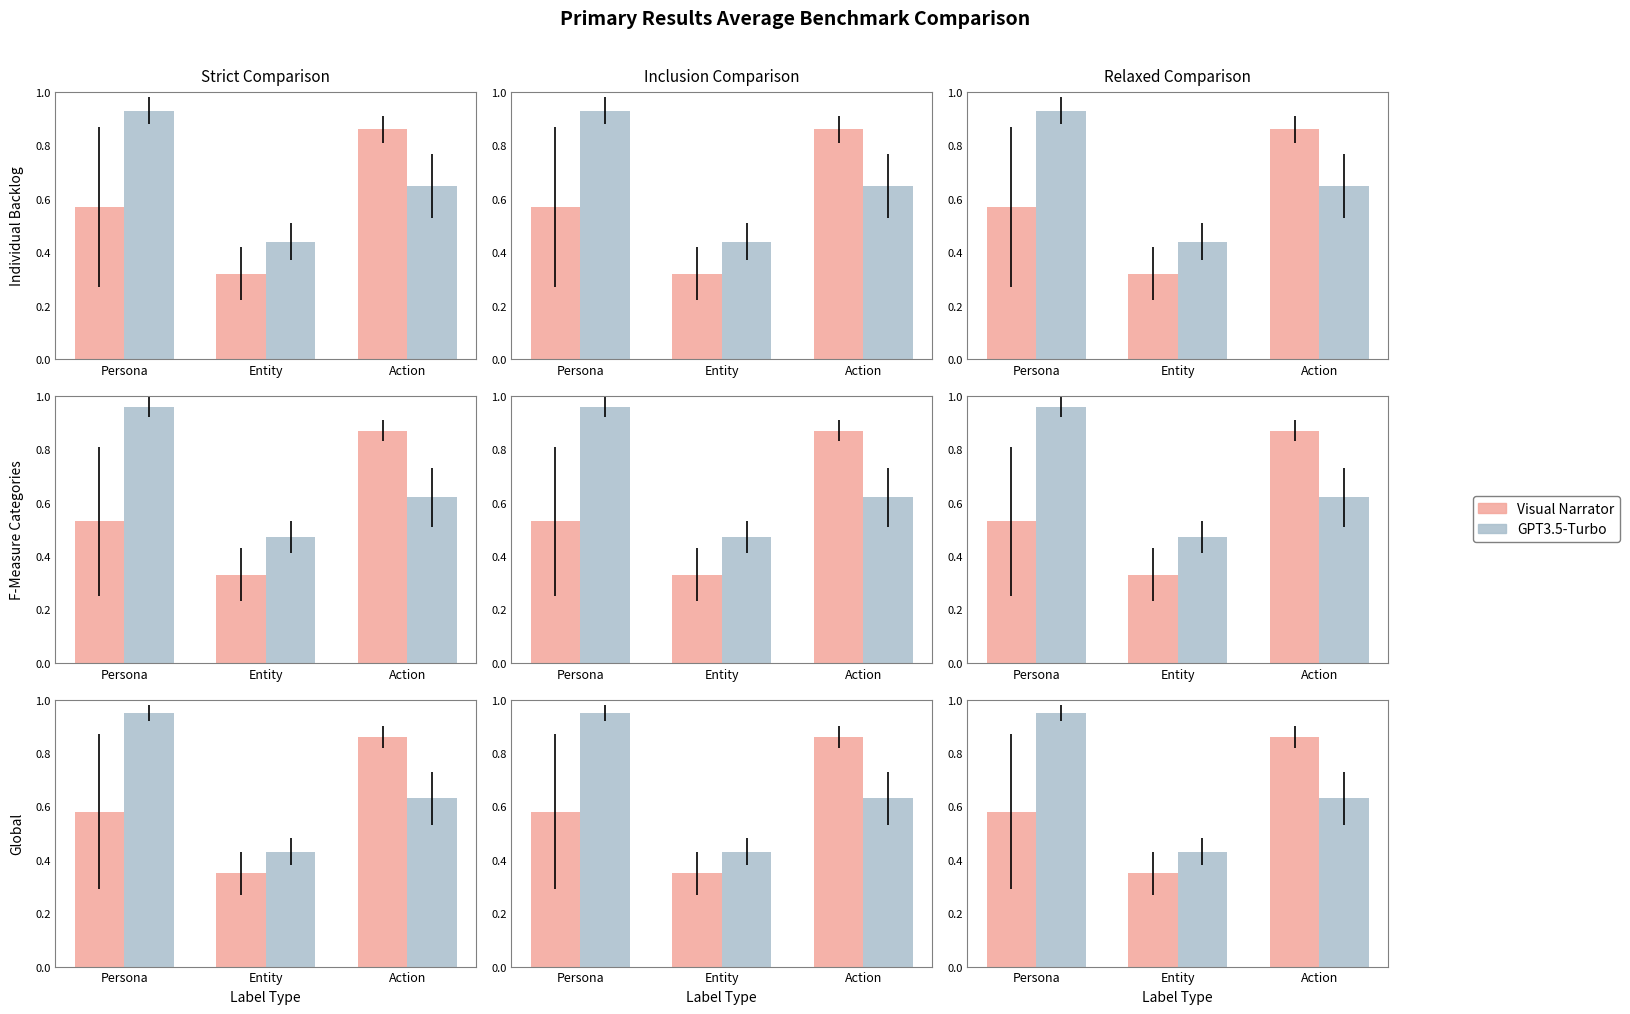

What is the highest value of the Visual Narrator series?

0.9